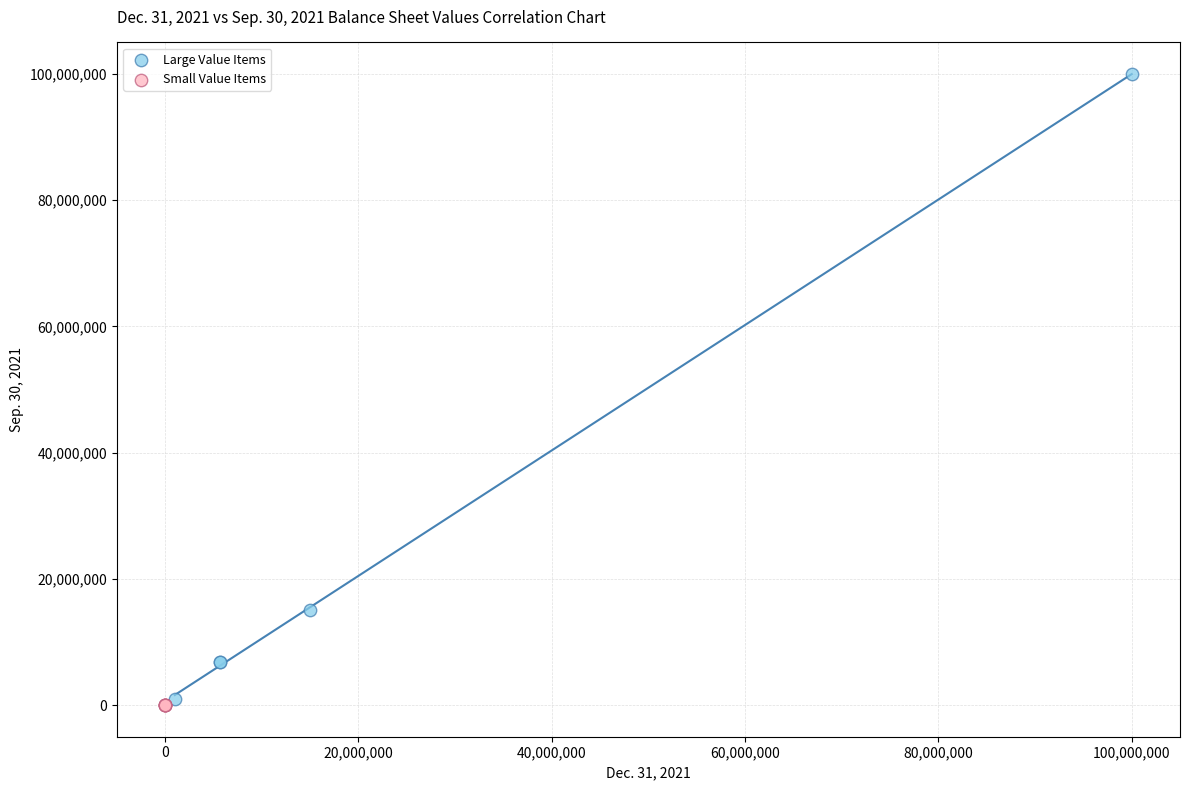

Which series reaches the minimum Y coordinate?

Small Value Items